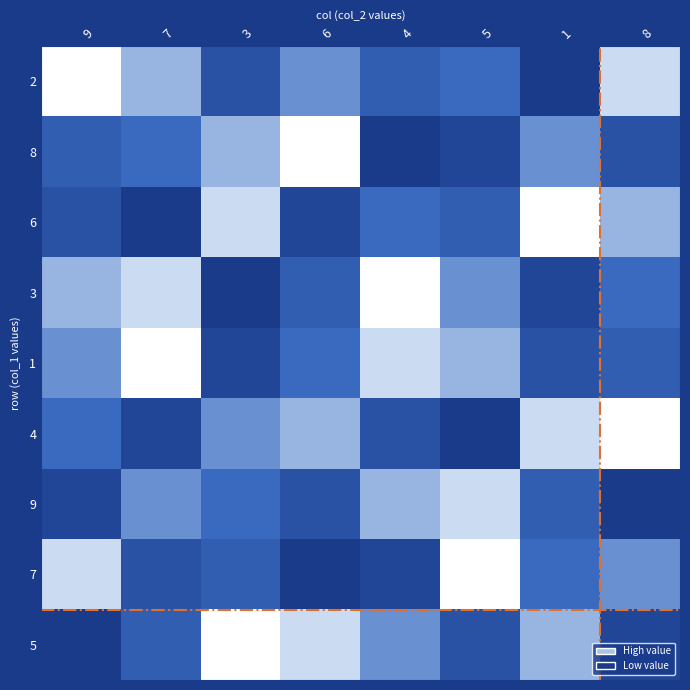

What is the total value across all series at 8?

4.5